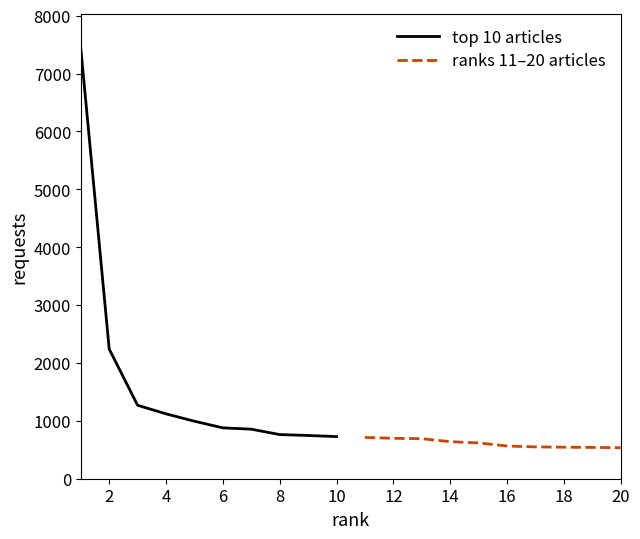

Reading right to left, what are all the values shown in this chart?

top 10 articles: 728	747	763	856	879	993	1121	1269	2240	7438
ranks 11–20 articles: 536	541	545	550	565	619	640	692	698	714